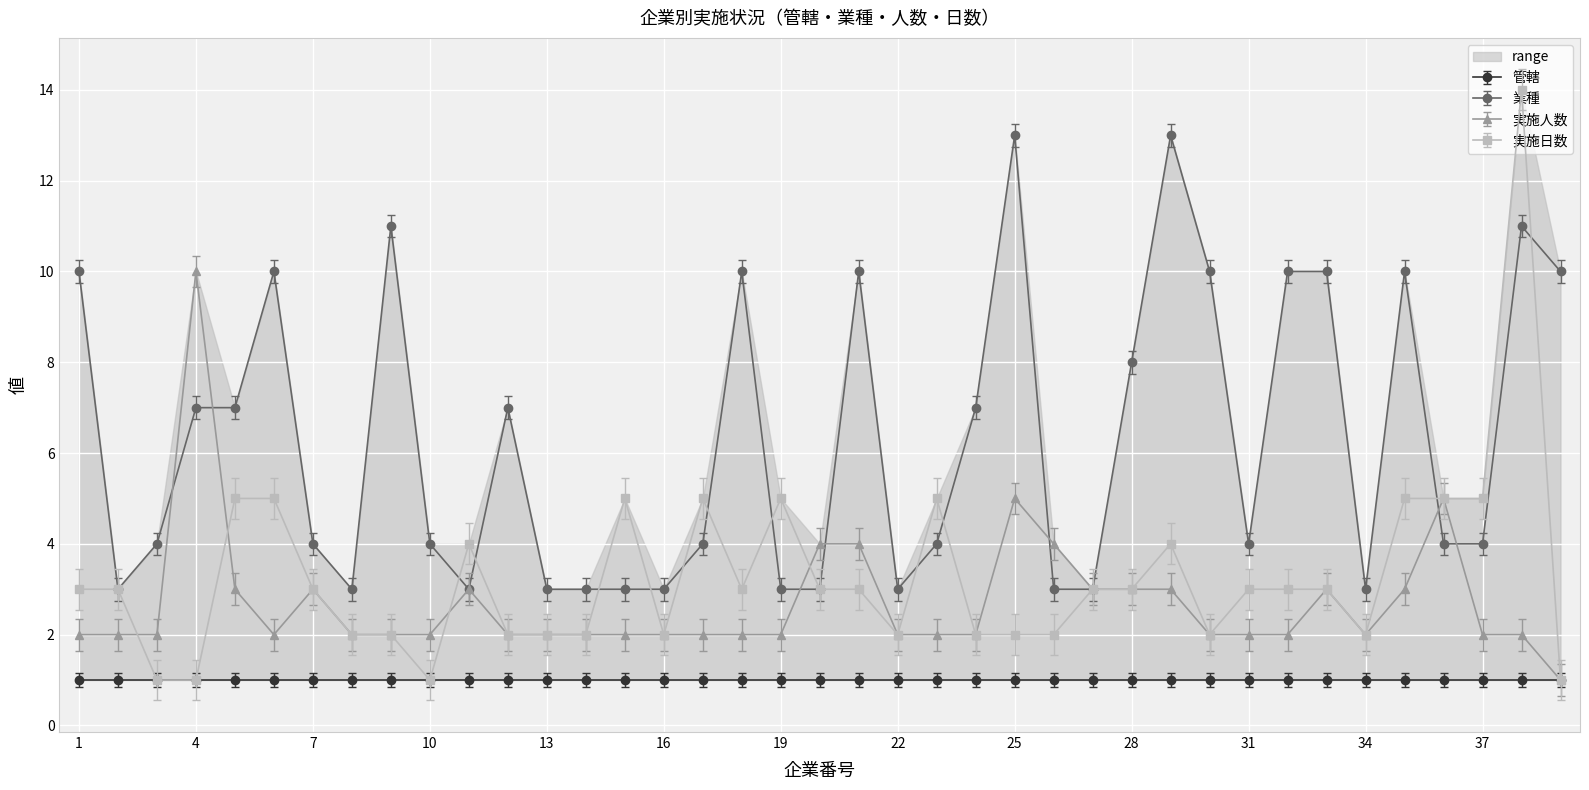

True or false: 実施日数 and 業種 intersect in this chart.

True